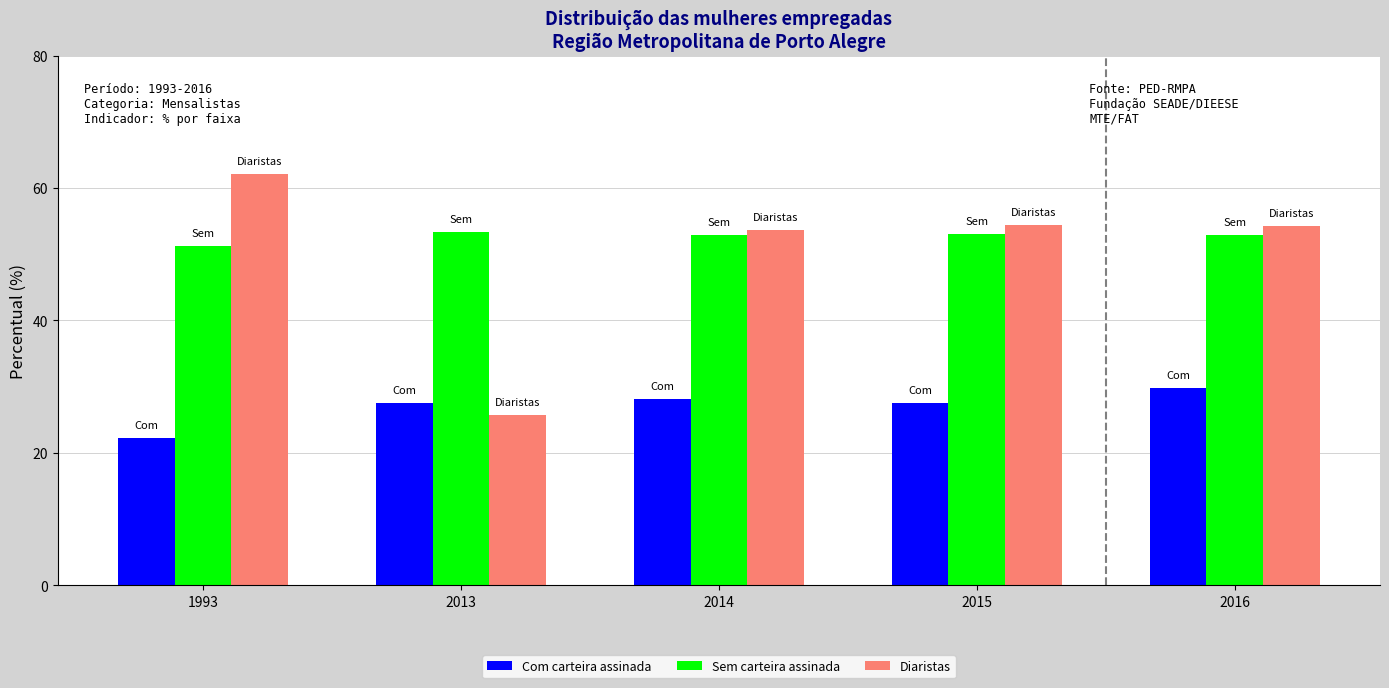

What is the difference between the maximum and minimum values in the Com carteira assinada series?

7.6